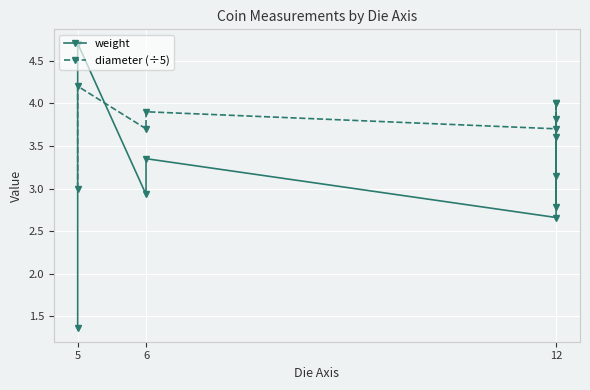

At which category is the sum across all series the highest?

5